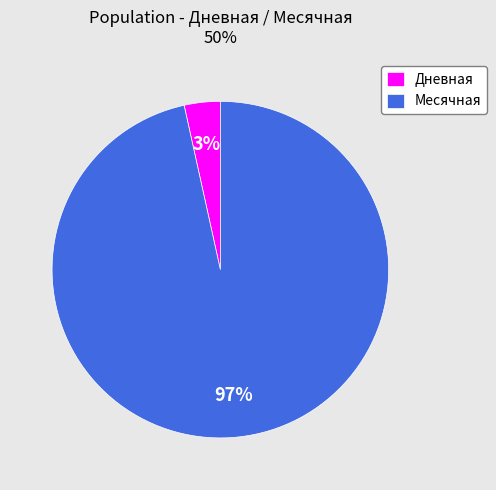

The Дневная slice represents 18% of the pie. True or false?

False